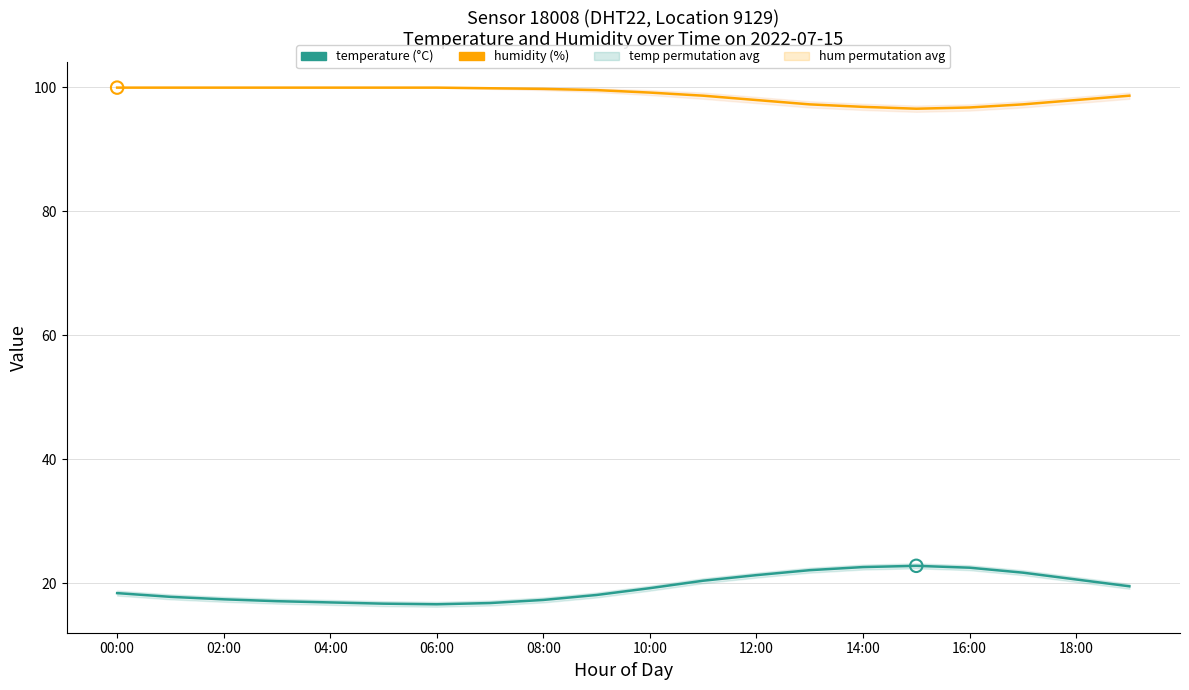

Which series has the widest spread of Y values?

temperature (°C)